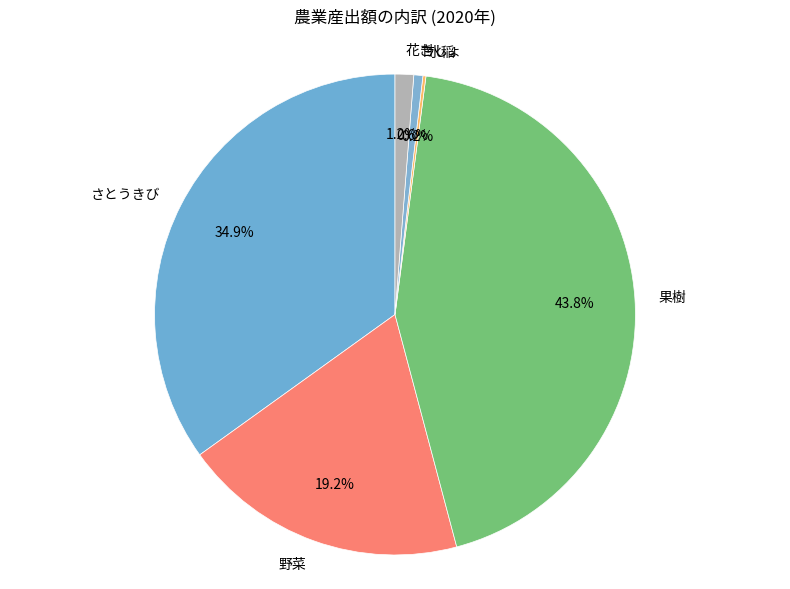

To the nearest percent, what is the combined percentage of さとうきび and 甘しょ?

36%